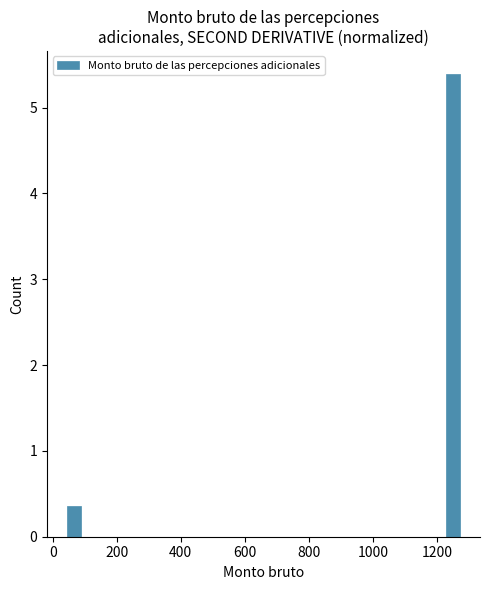

Around what value on the x-axis is the tallest bar? Give the approximate position of its centre, as read against the axis.

1260